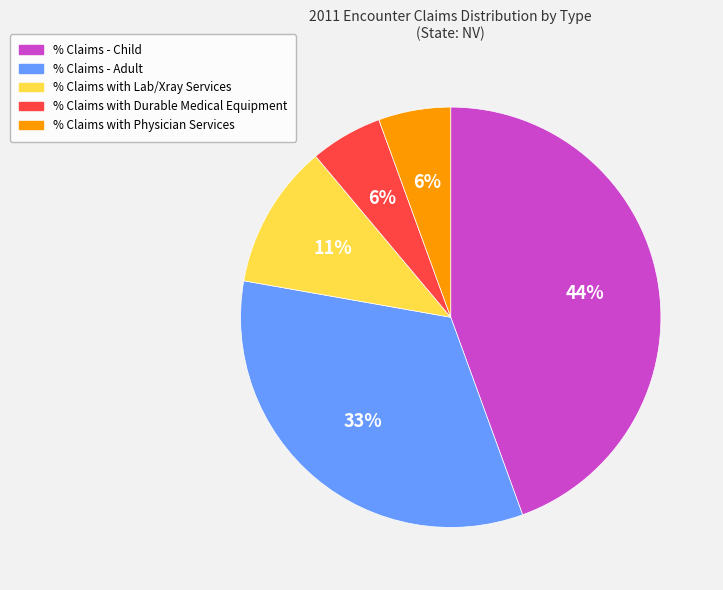

To the nearest percent, what is the combined percentage of % Claims with Durable Medical Equipment and % Claims with Lab/Xray Services?

17%